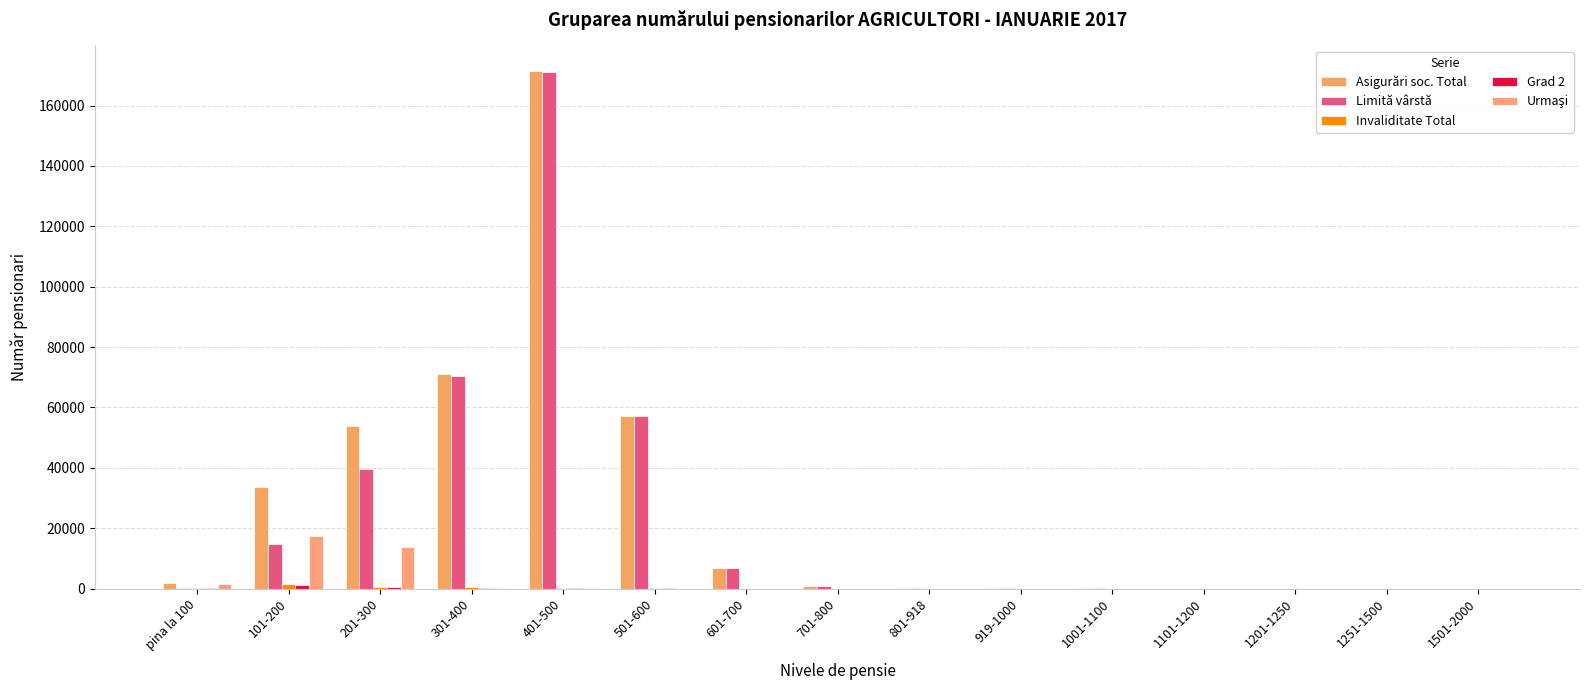

How many categories are shown in the chart?

15